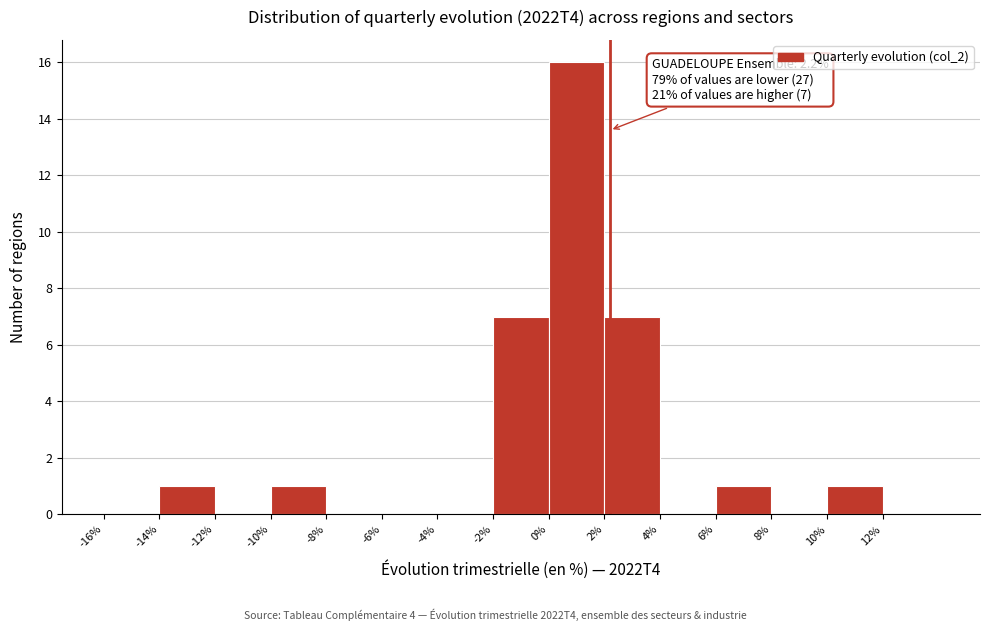

Which range on the x-axis has the tallest bar?

0 to 2